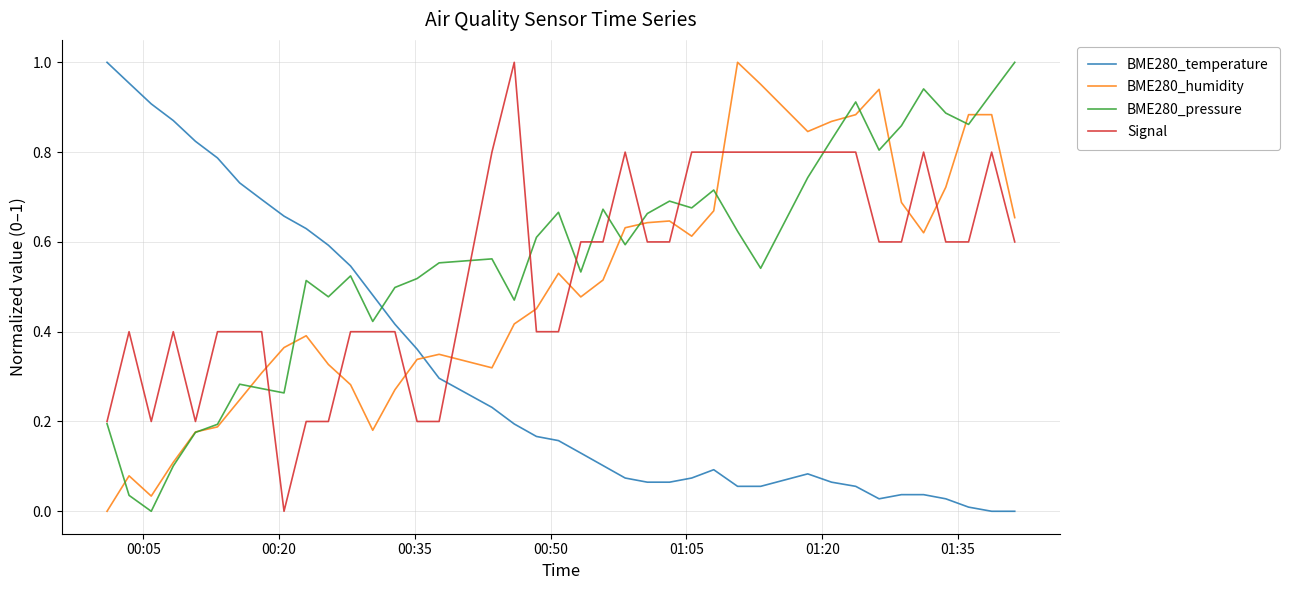

Is this an area chart (filled region under the line)?

No